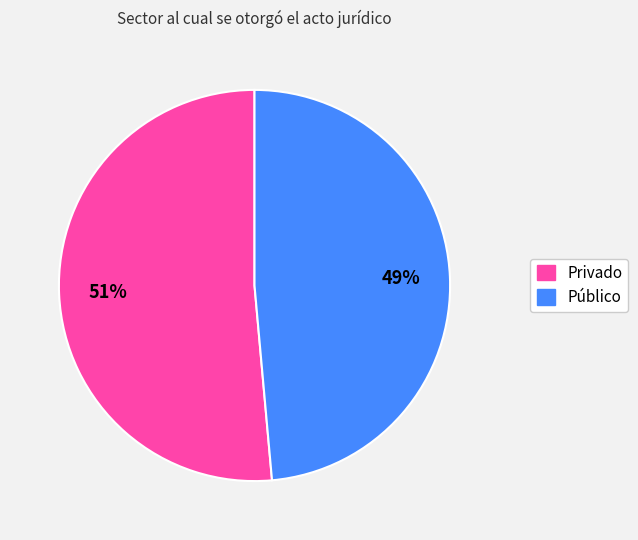

True or false: Público accounts for 35% of the total.

False